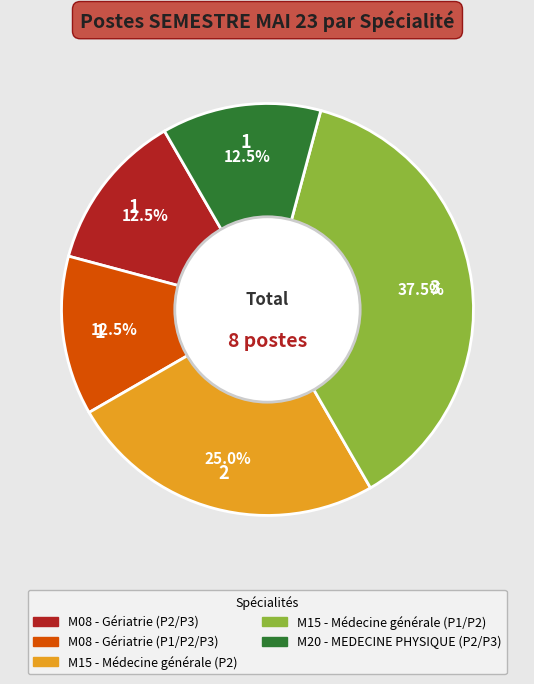

Do M08 - Gériatrie (P1/P2/P3) and M20 - MEDECINE PHYSIQUE (P2/P3) together represent more than half of the pie?

No